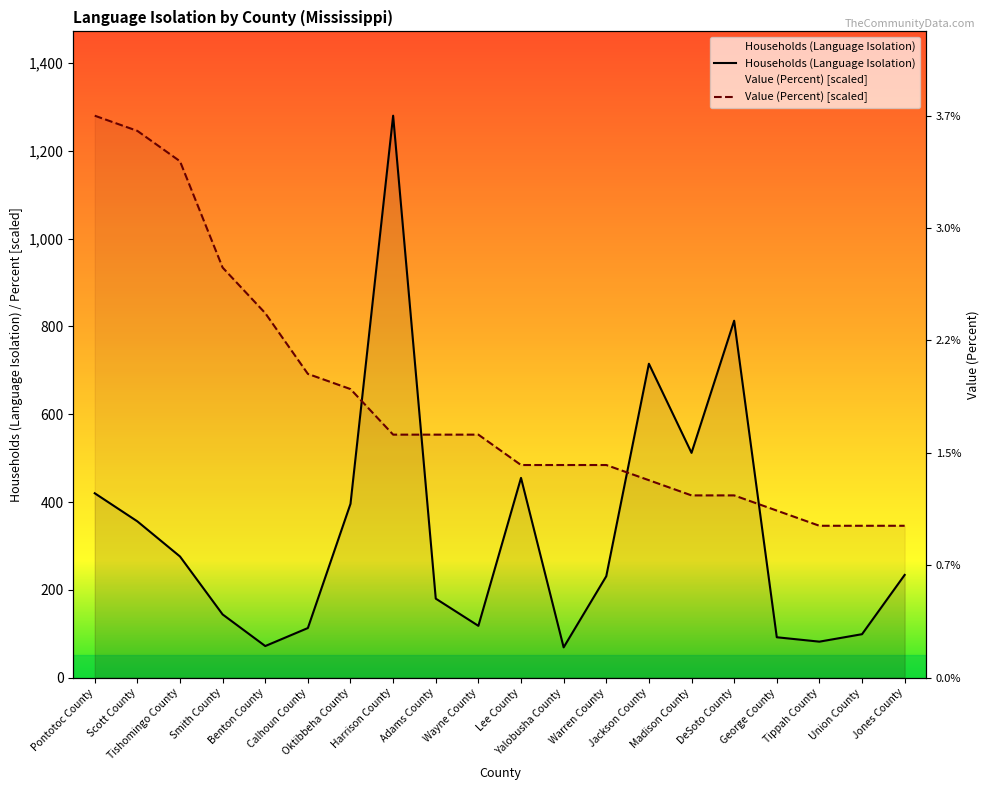

What is the smallest value displayed?

69.0